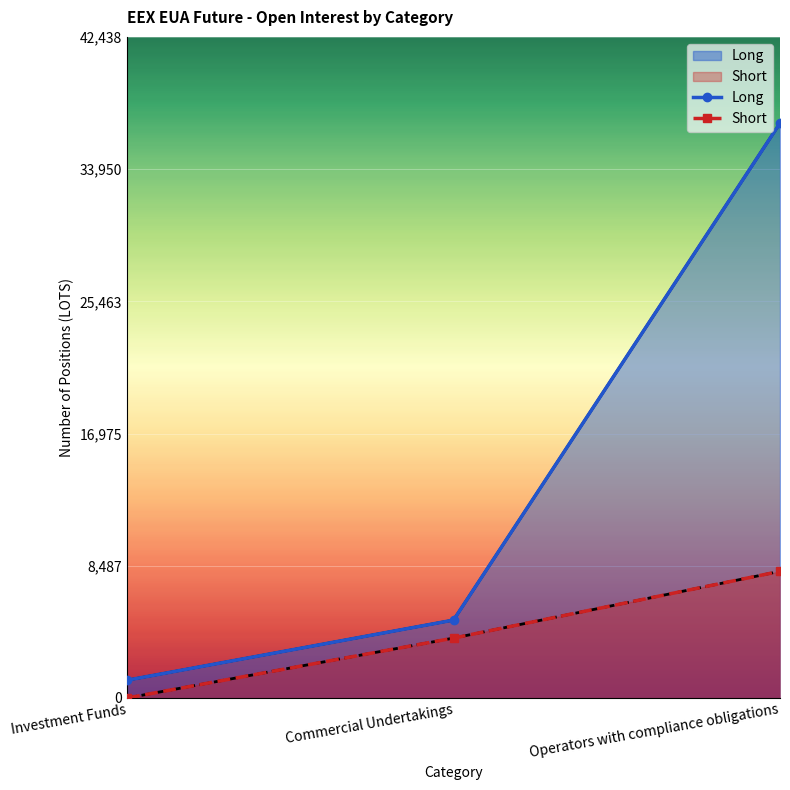

What is the difference between the maximum and second lowest values in the Long series?

31902.0